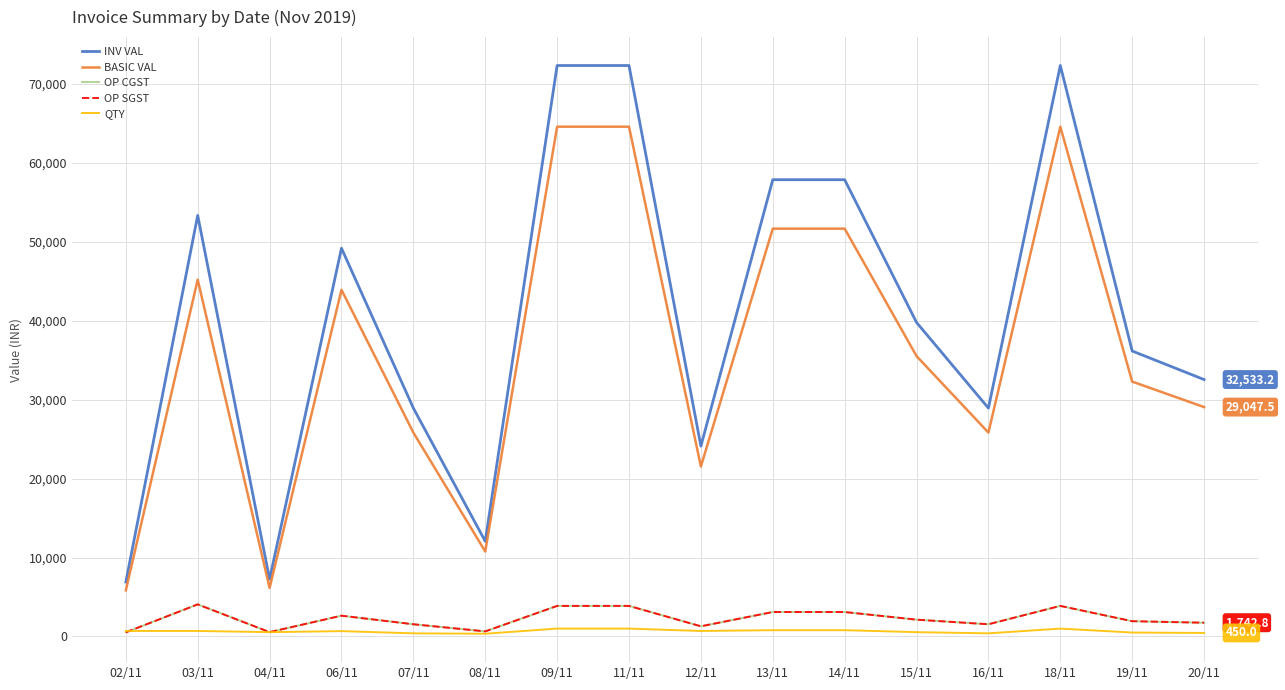

What is the sum of the OP SGST values at 07/11 and 12/11?

2840.7